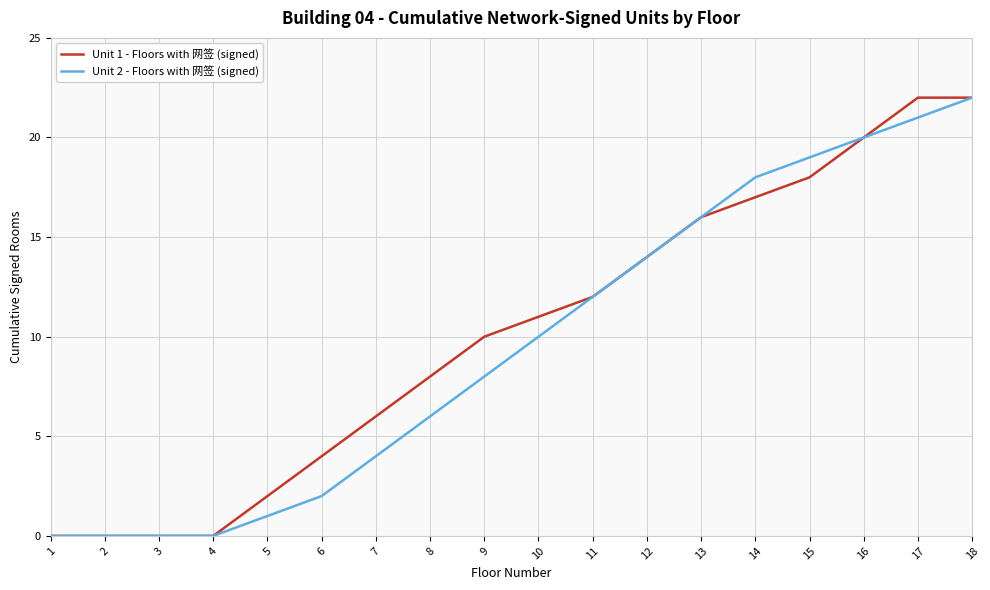

Is the value of Unit 2 - Floors with 网签 (signed) at 11 greater than the value of Unit 1 - Floors with 网签 (signed) at 6?

Yes